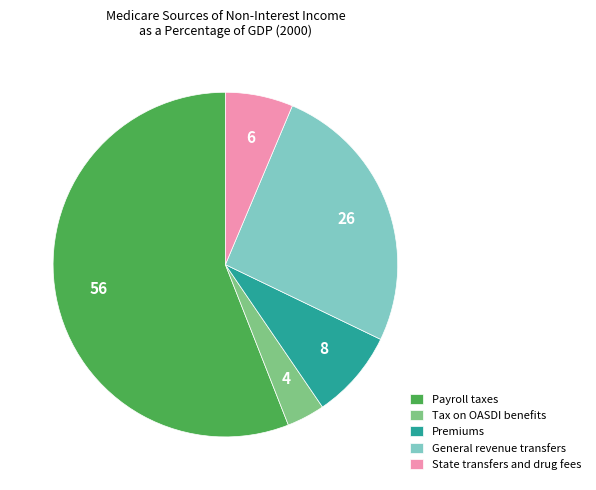

Is it true that State transfers and drug fees is 6% of the pie?

True